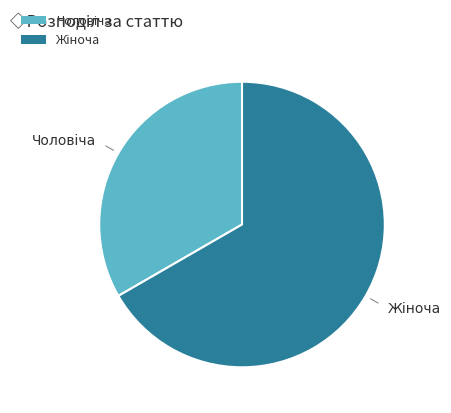

Which has a higher value, Чоловіча or Жіноча?

Жіноча